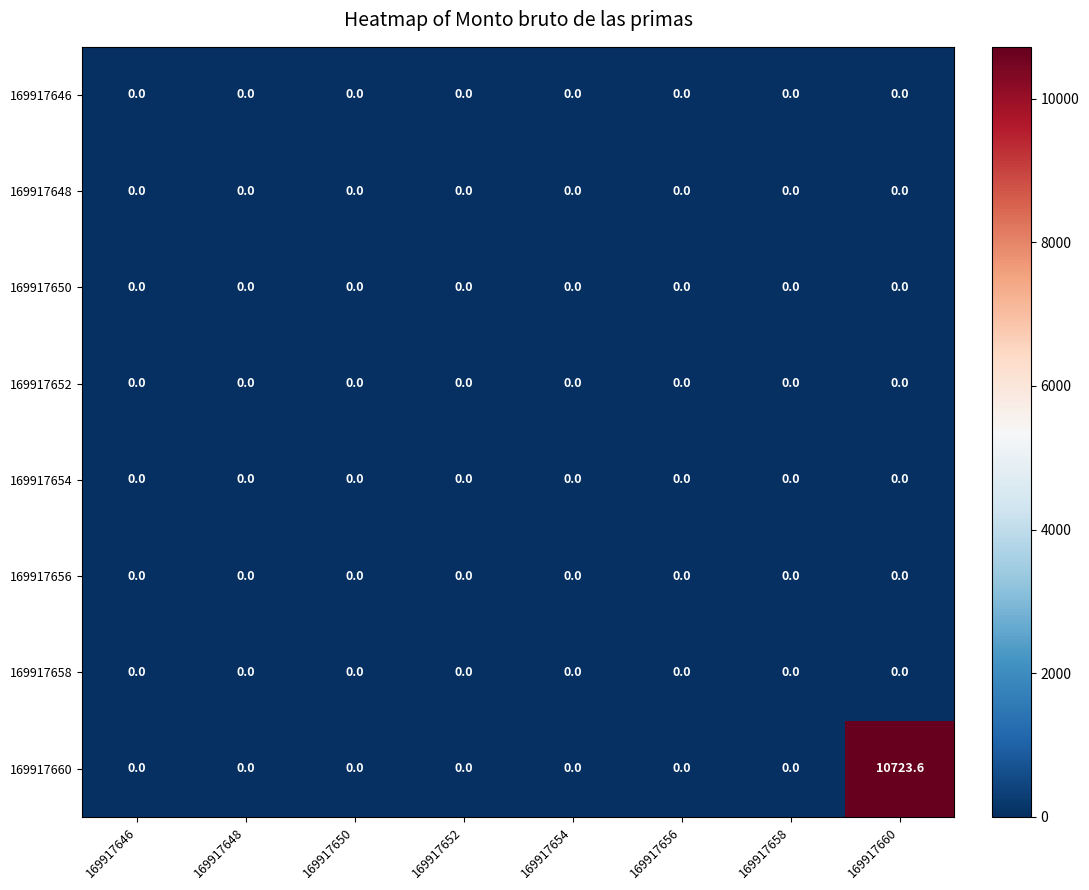

The 169917652 series shows 0.0 at 169917660. True or false?

True